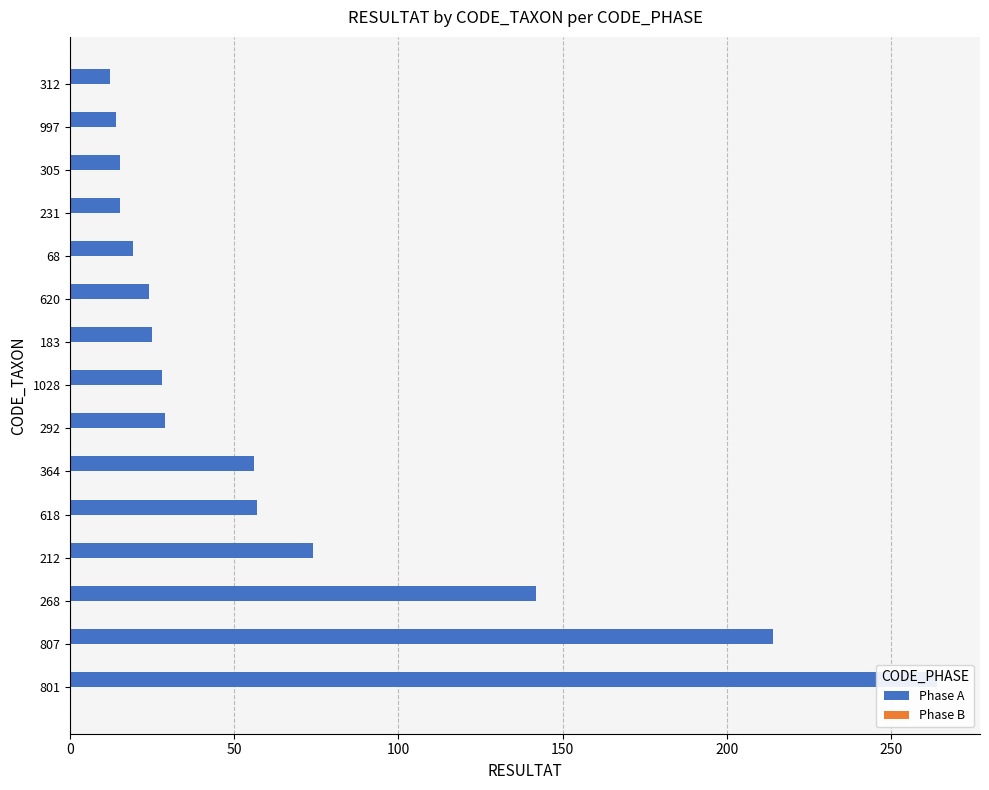

Which series has the largest range (max minus min)?

Phase A